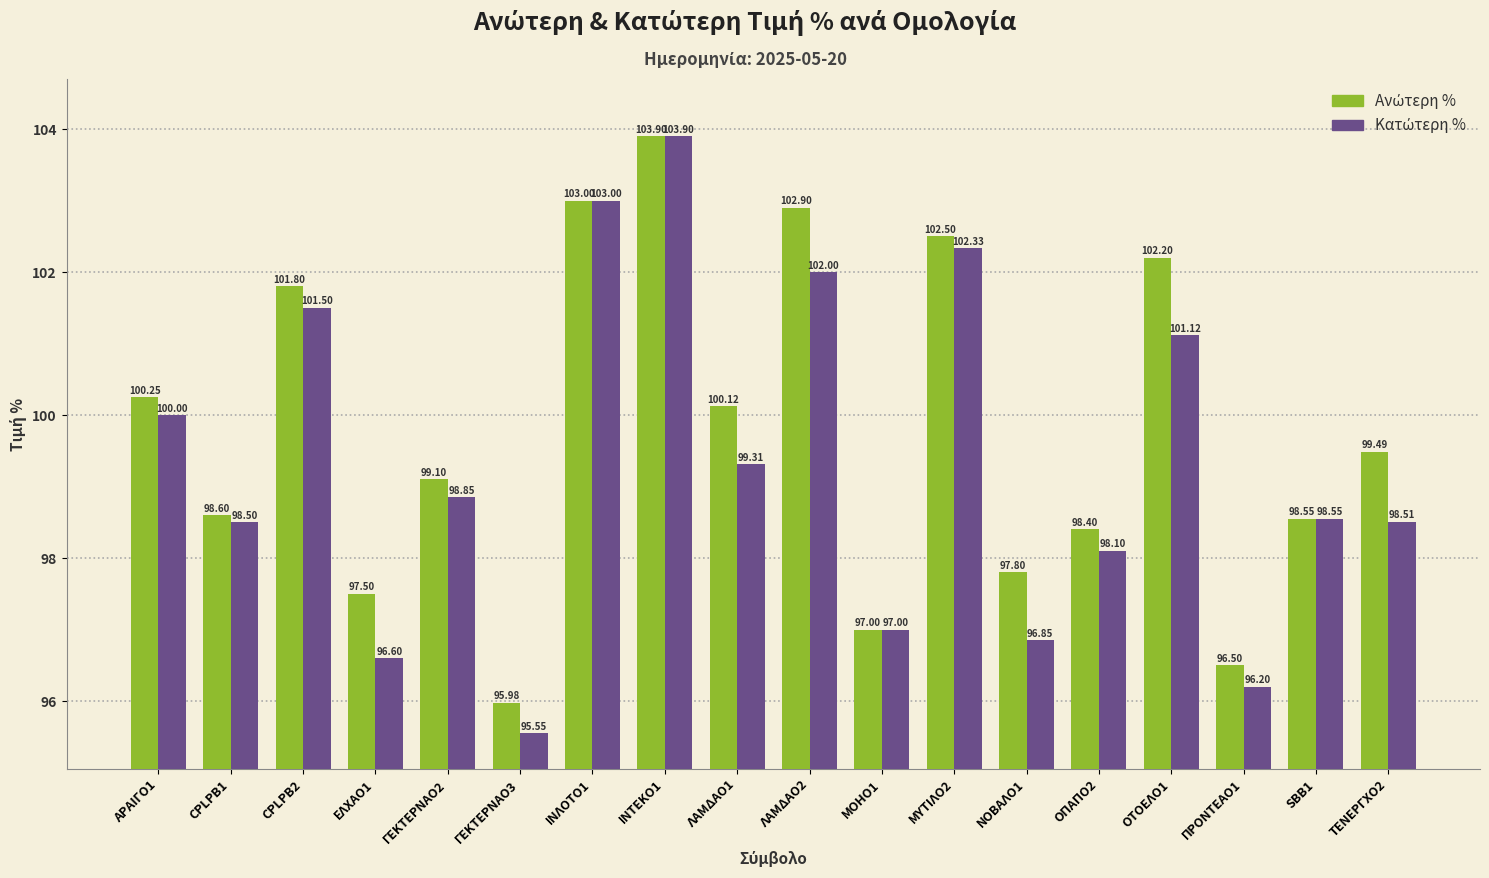

Count the number of data series in this chart.

2